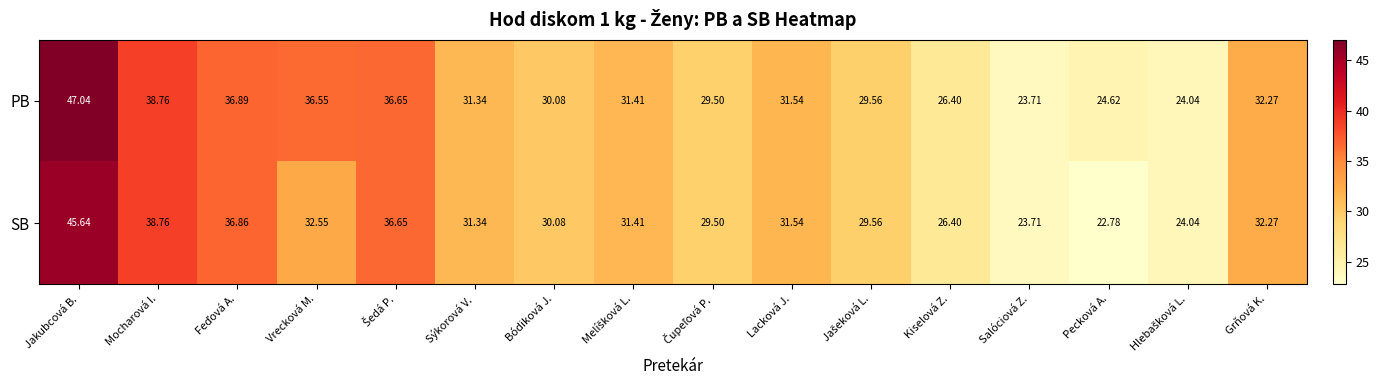

Which label corresponds to the largest value in the chart?

Jakubcová B.